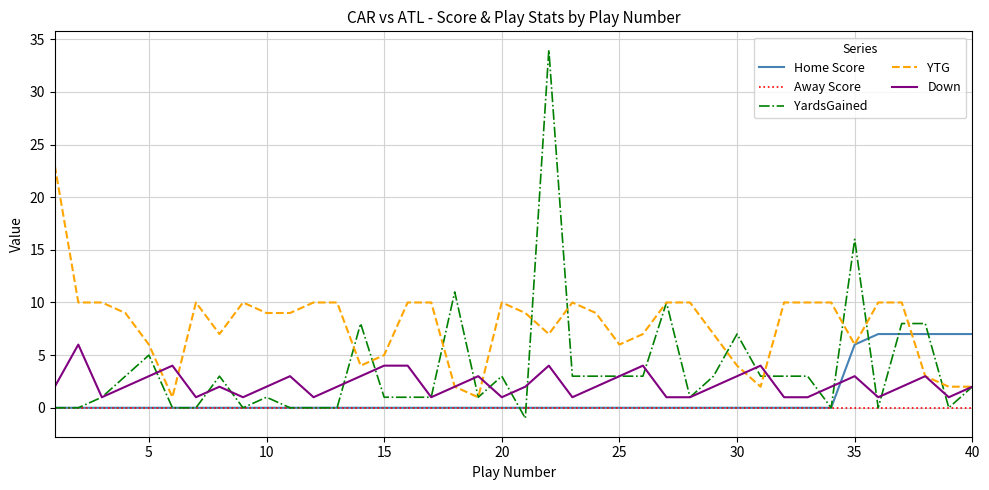

What is the greatest value displayed?

34